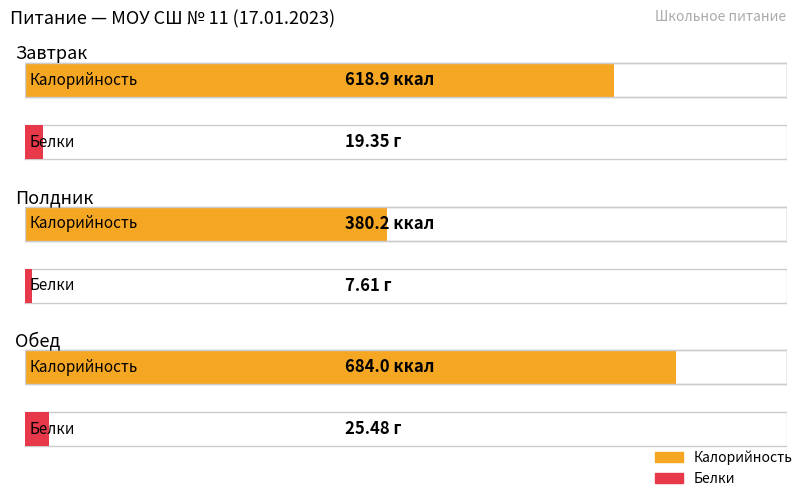

The value of Белки at Завтрак is 19.4. True or false?

True